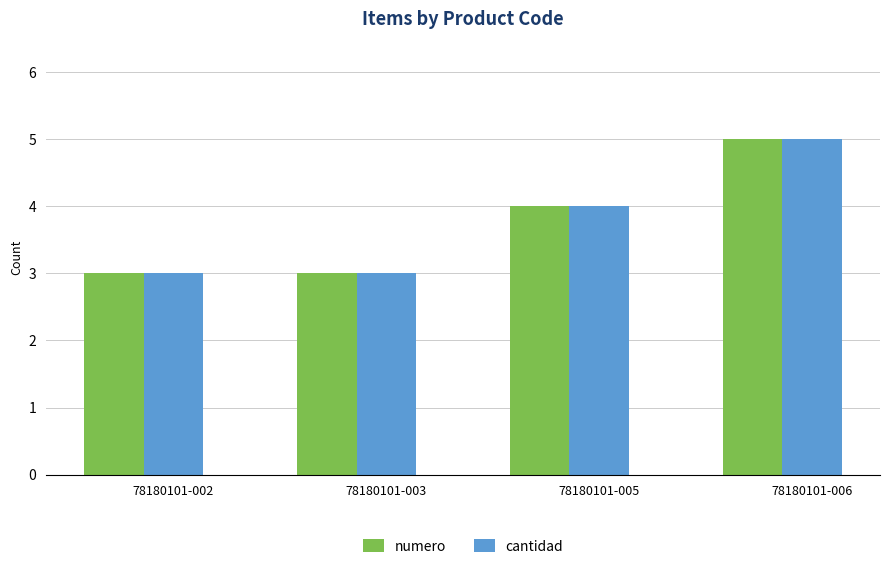

What is the difference between the maximum and minimum values in the cantidad series?

2